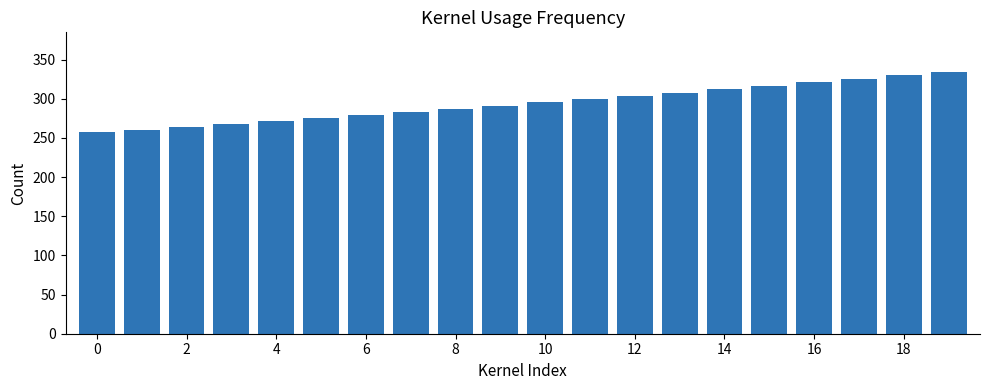

How many data points are above 295?

10